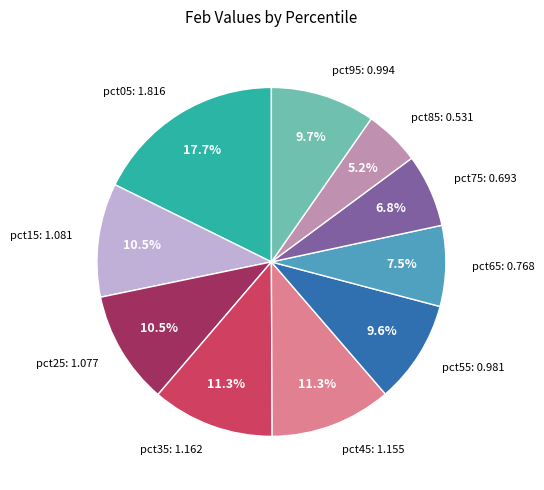

How many segments does this pie chart have?

10